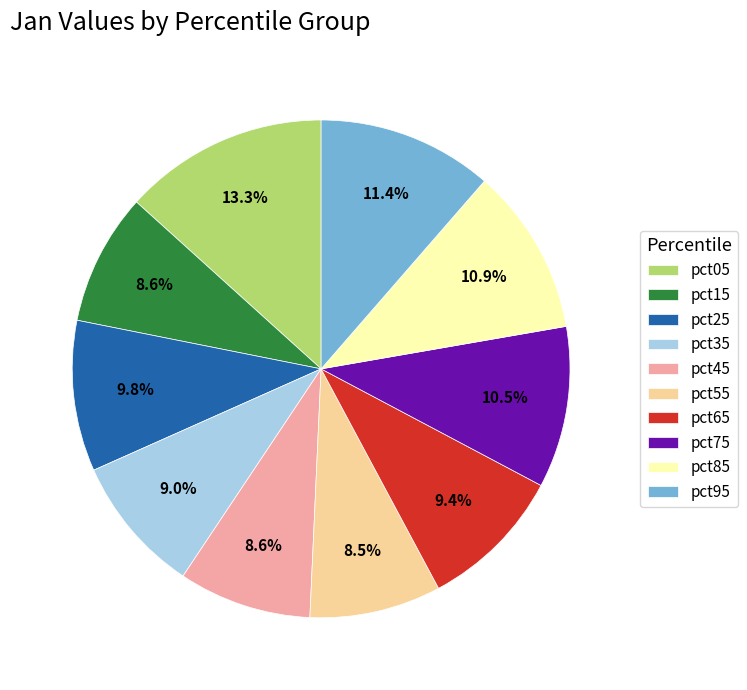

Between pct15 and pct65, which is larger?

pct65